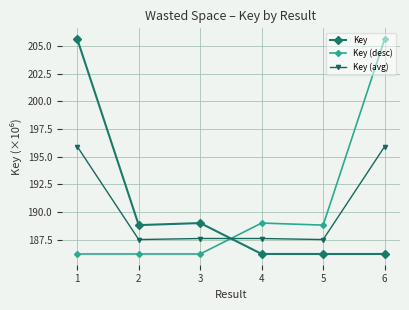

Reading right to left, extract all data points from this chart.

Key: 6=186.2	5=186.2	4=186.2	3=189.0	2=188.8	1=205.6
Key (desc): 6=205.6	5=188.8	4=189.0	3=186.2	2=186.2	1=186.2
Key (avg): 6=195.9	5=187.5	4=187.6	3=187.6	2=187.5	1=195.9